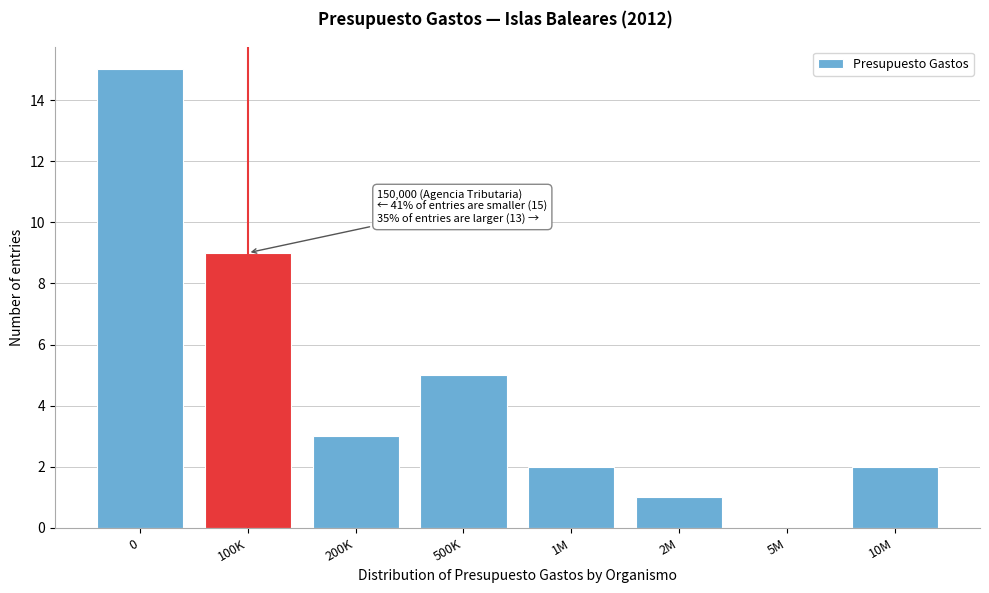

Reading left to right, list all the values displayed in this chart.

0=15	100K=9	200K=3	500K=5	1M=2	2M=1	5M=0	10M=2